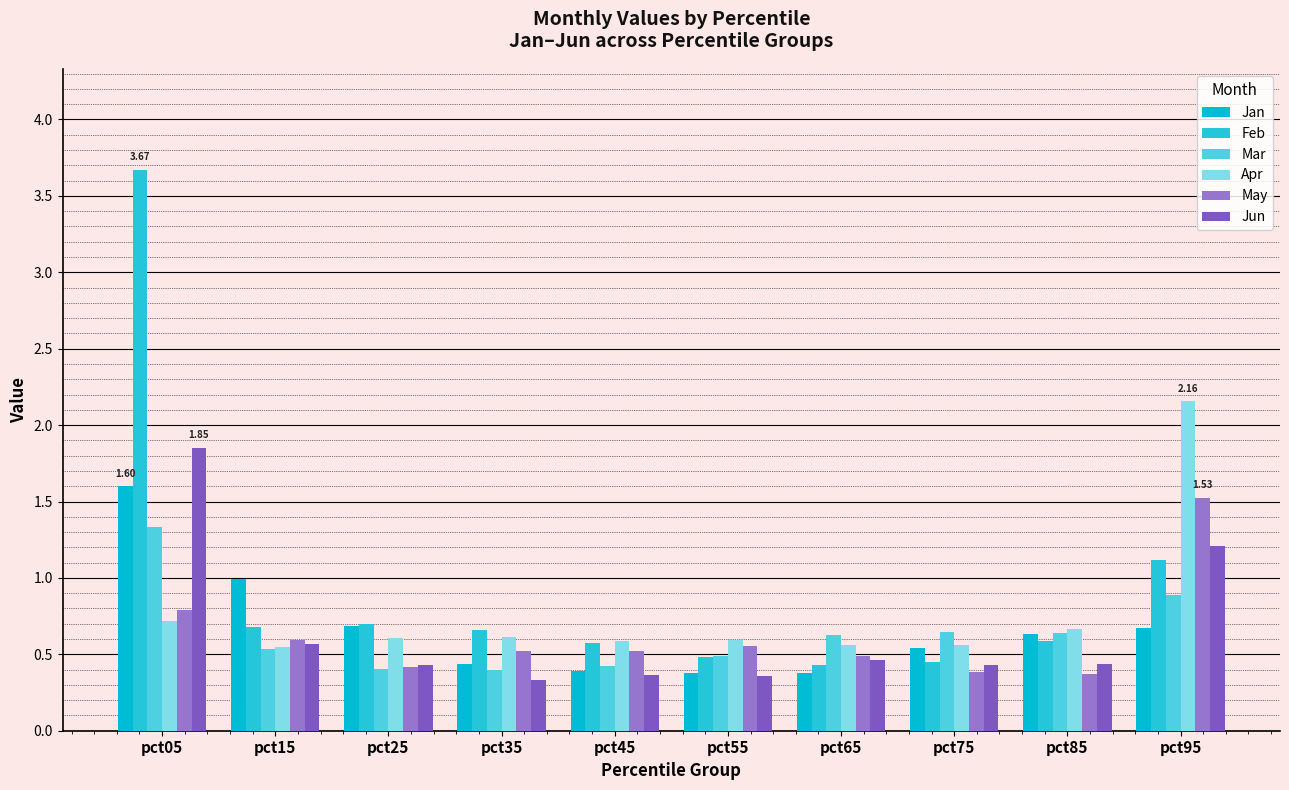

Where is May nearest to the value 0?

pct85